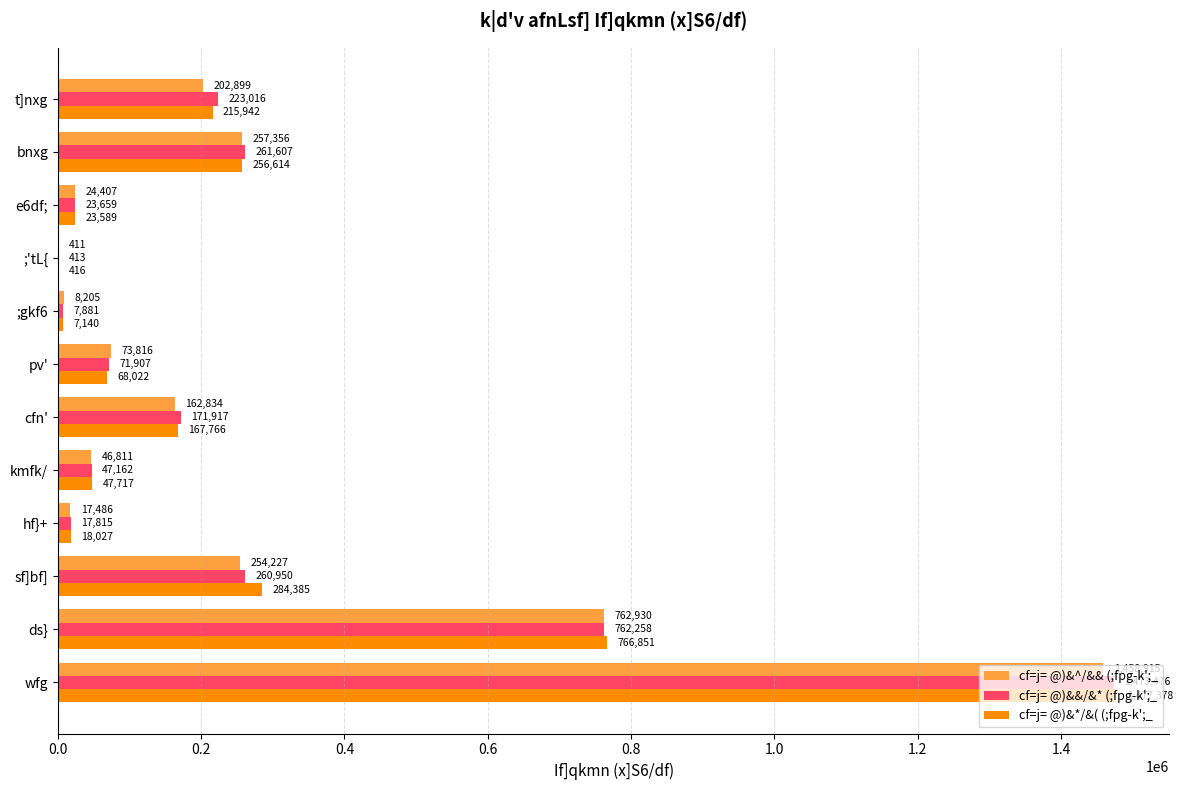

Is the value of cf=j= @)&^/&& (;fpg-k';_ at cfn' greater than the value of cf=j= @)&*/&( (;fpg-k';_ at ds}?

No